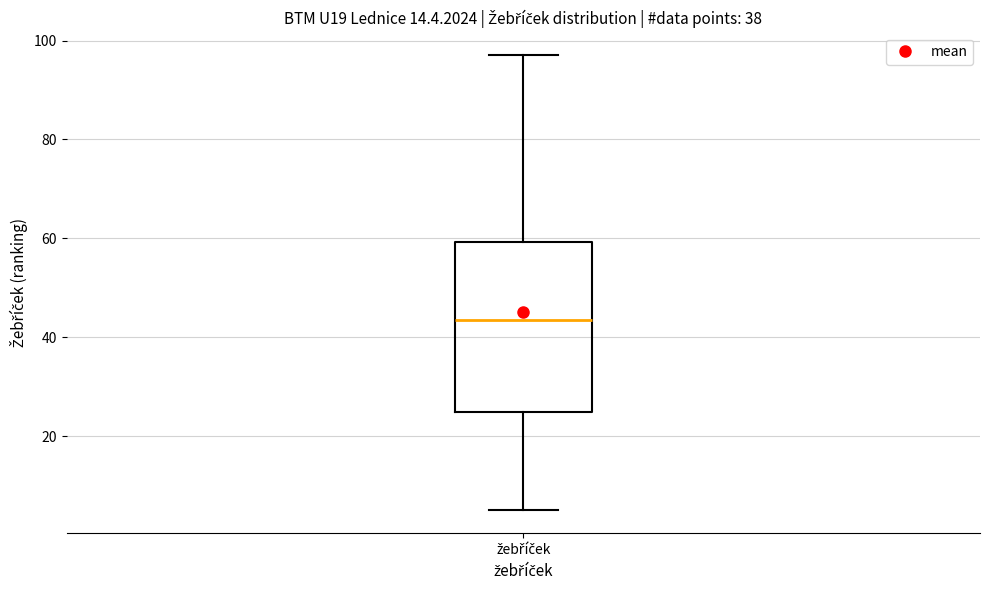

Transcribe this box plot: give where the median line is, the range the box spans, and where the two whiskers end, as read against the y-axis. The values are not printed on the chart, so give them approximately, as read against the axis.

median 44, box 26 to 60, whiskers 6 to 98